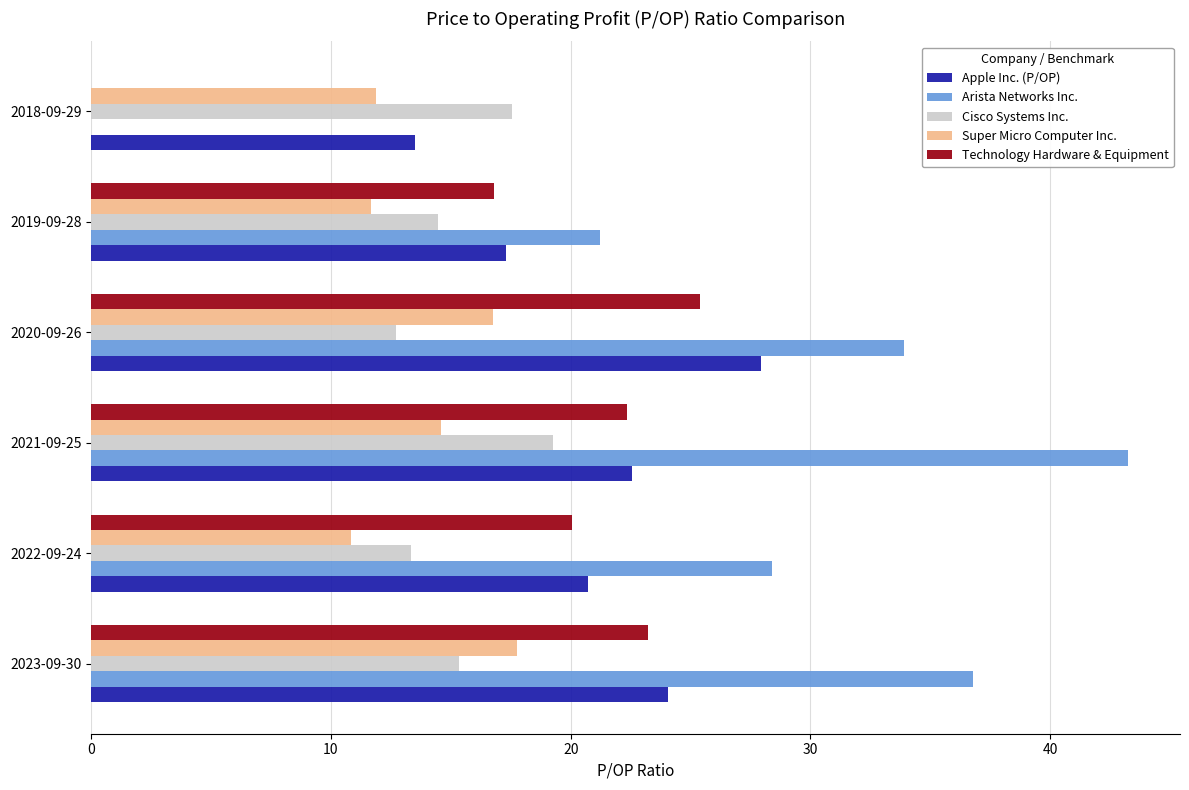

What is the sum of all Super Micro Computer Inc. values?

83.4